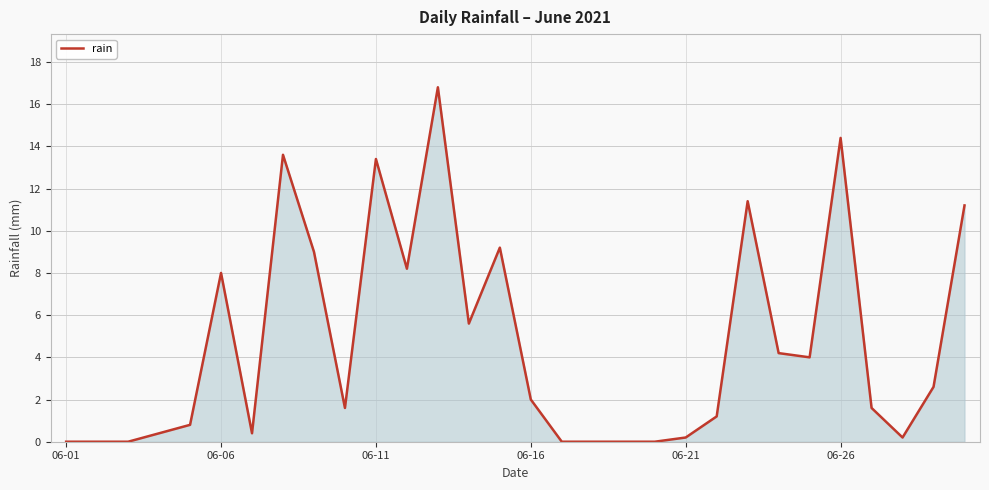

What is the maximum value shown in the chart?

16.8